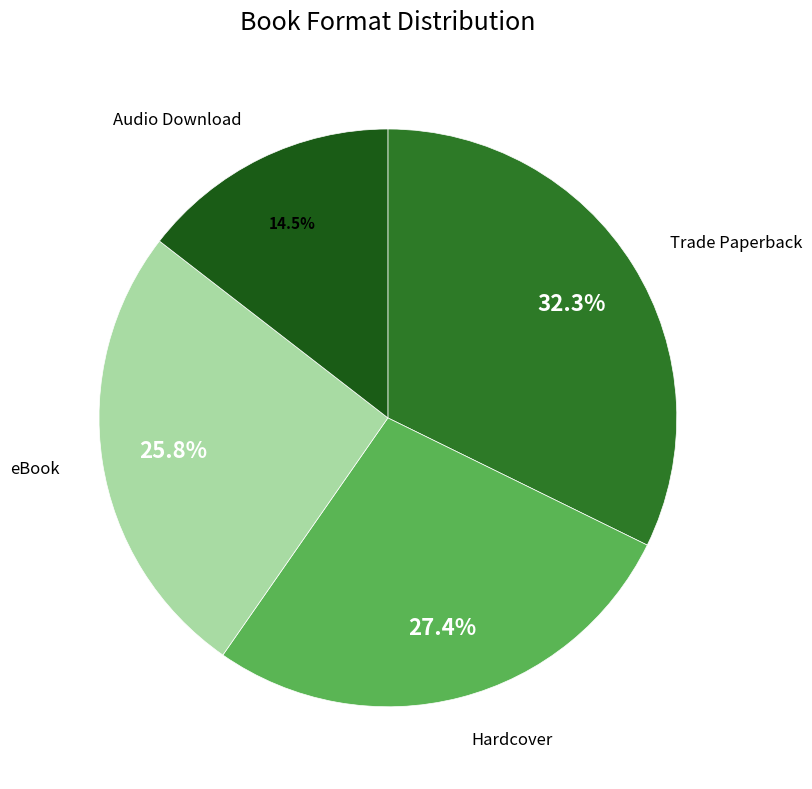

Which slice is the smallest?

Audio Download